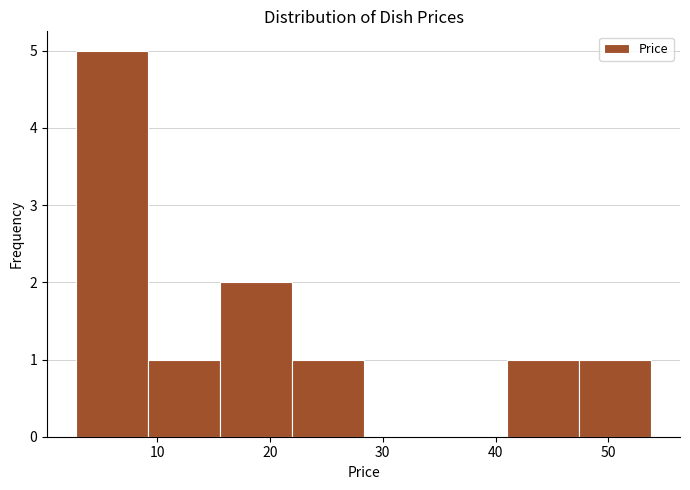

Reading left to right, transcribe this chart: for each bar, give the range it covers on the x-axis and its height. Neither the bar edges nor the heights are printed on the chart, so give them approximately, as read against the axes.

3 to 9: 5
9 to 16: 1
16 to 22: 2
22 to 28: 1
28 to 35: 0
35 to 41: 0
41 to 47: 1
47 to 54: 1